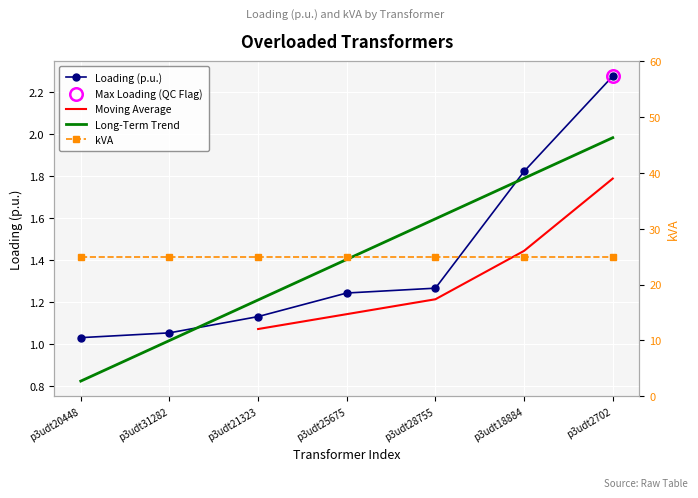

List the labels in order of value, largest first.

p3udt2702, p3udt18884, p3udt28755, p3udt25675, p3udt21323, p3udt31282, p3udt20448